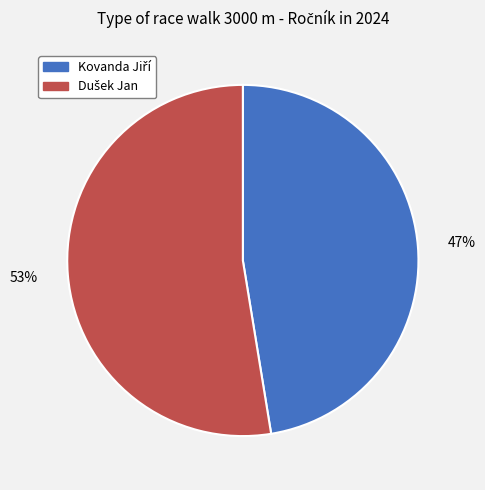

Is there any slice that represents more than half of the pie?

Yes